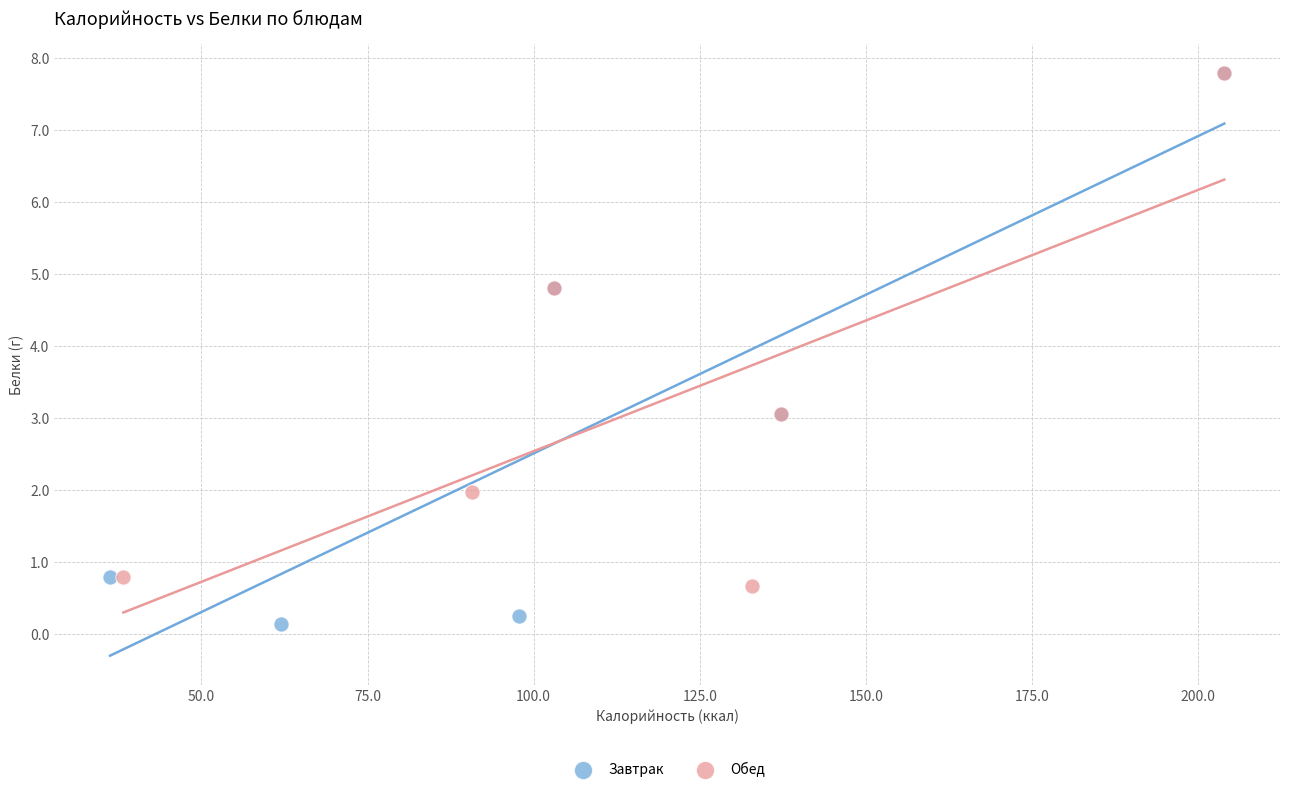

Which series has the widest spread of Y values?

Завтрак